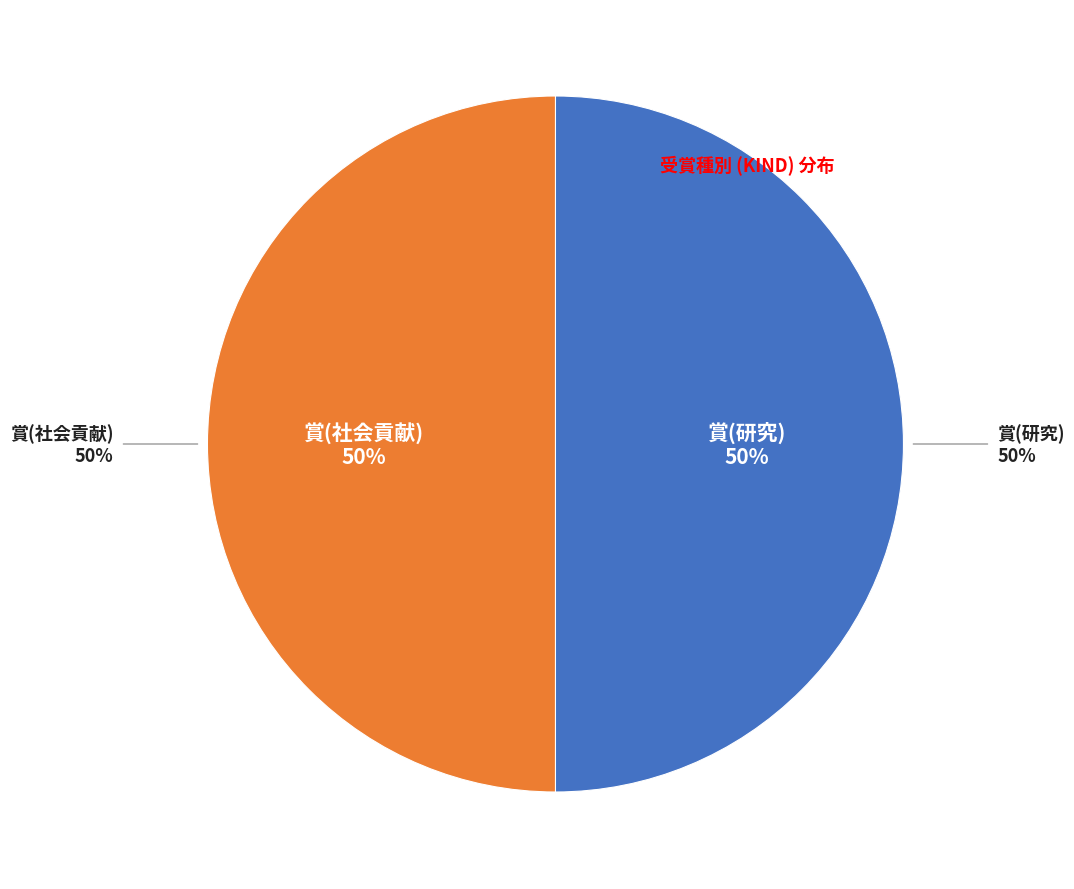

Does any single category account for the majority?

No